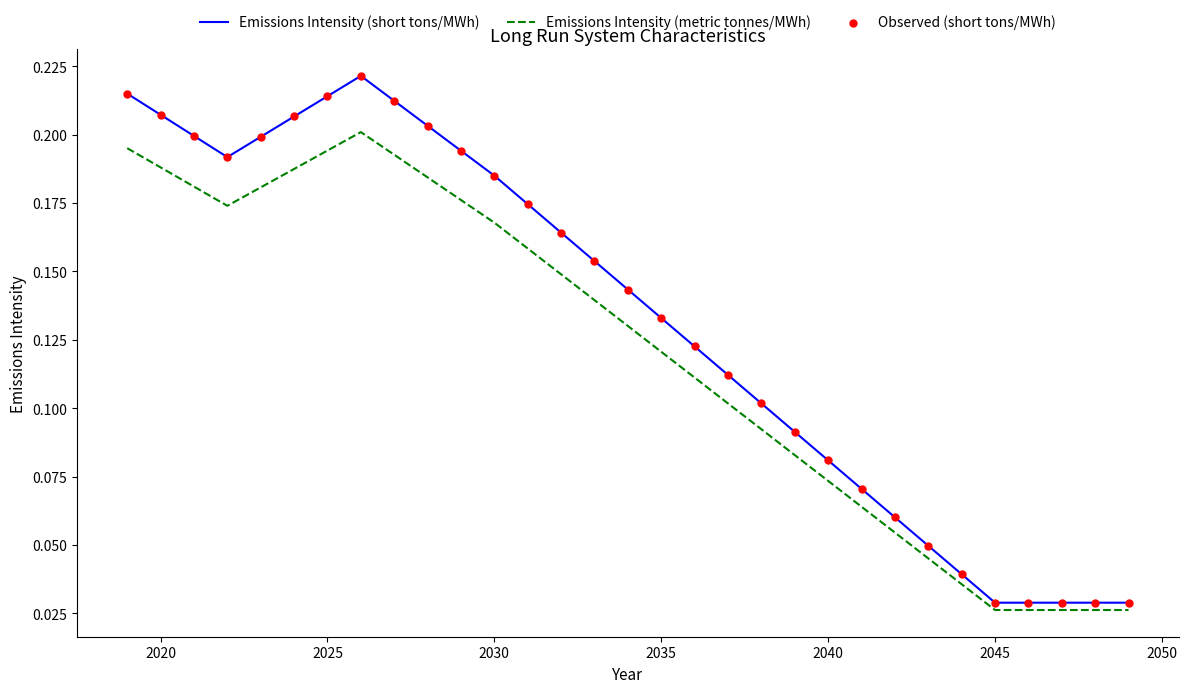

List the series in order of their peak value, highest first.

Emissions Intensity (short tons/MWh), Emissions Intensity (metric tonnes/MWh)